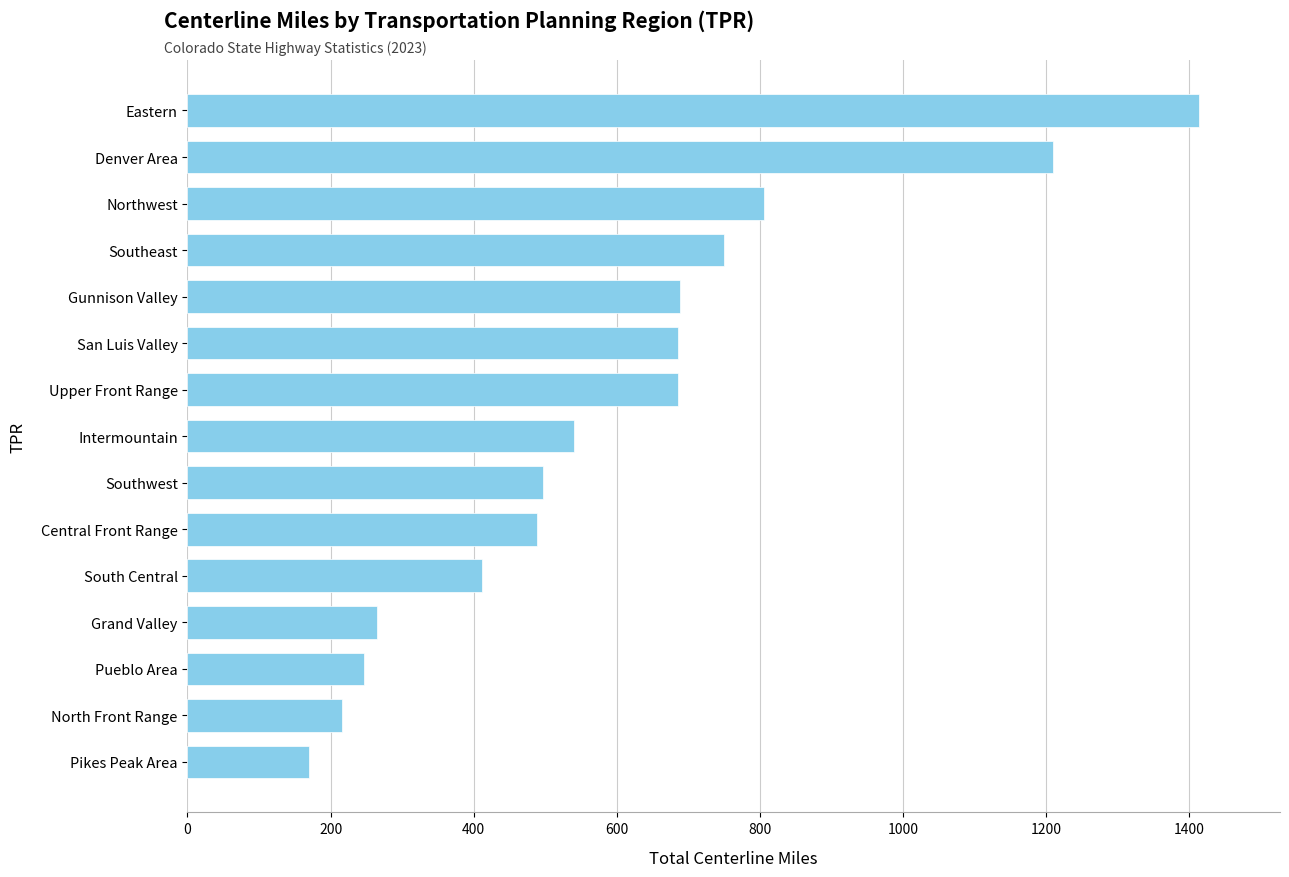

What is the approximate value at Denver Area?

1210.2